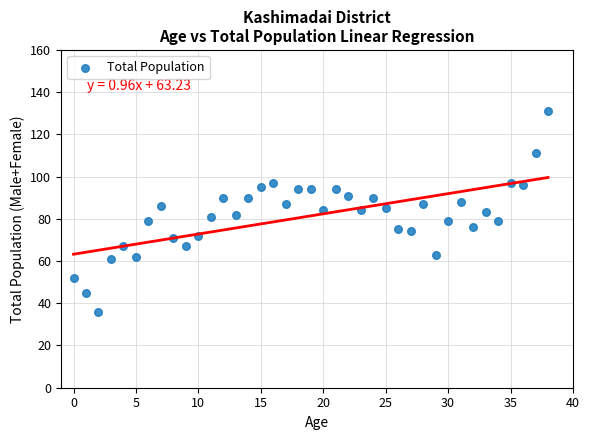

What is the range of Y values (max minus min)?

95